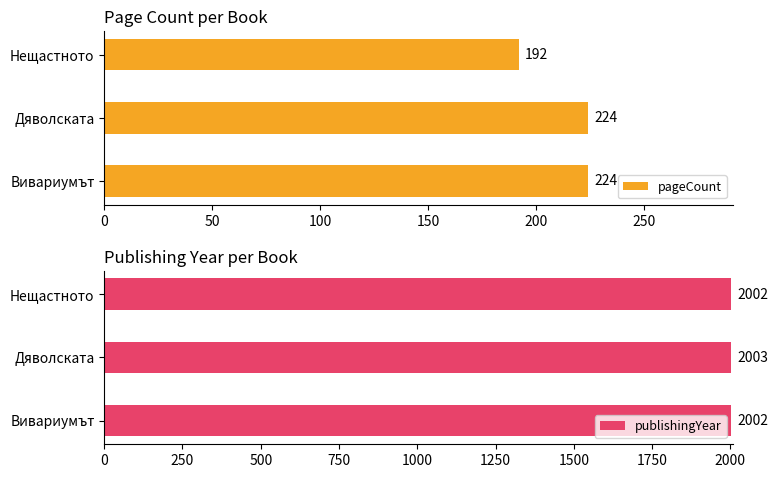

What is the value of the publishingYear bar at the 3rd from the left?

2002